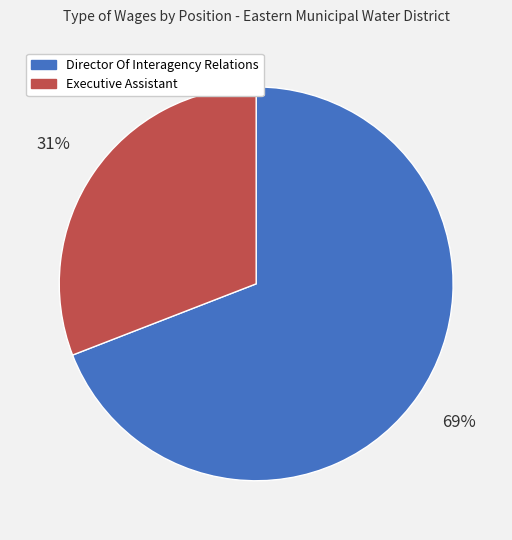

How many segments does this pie chart have?

2